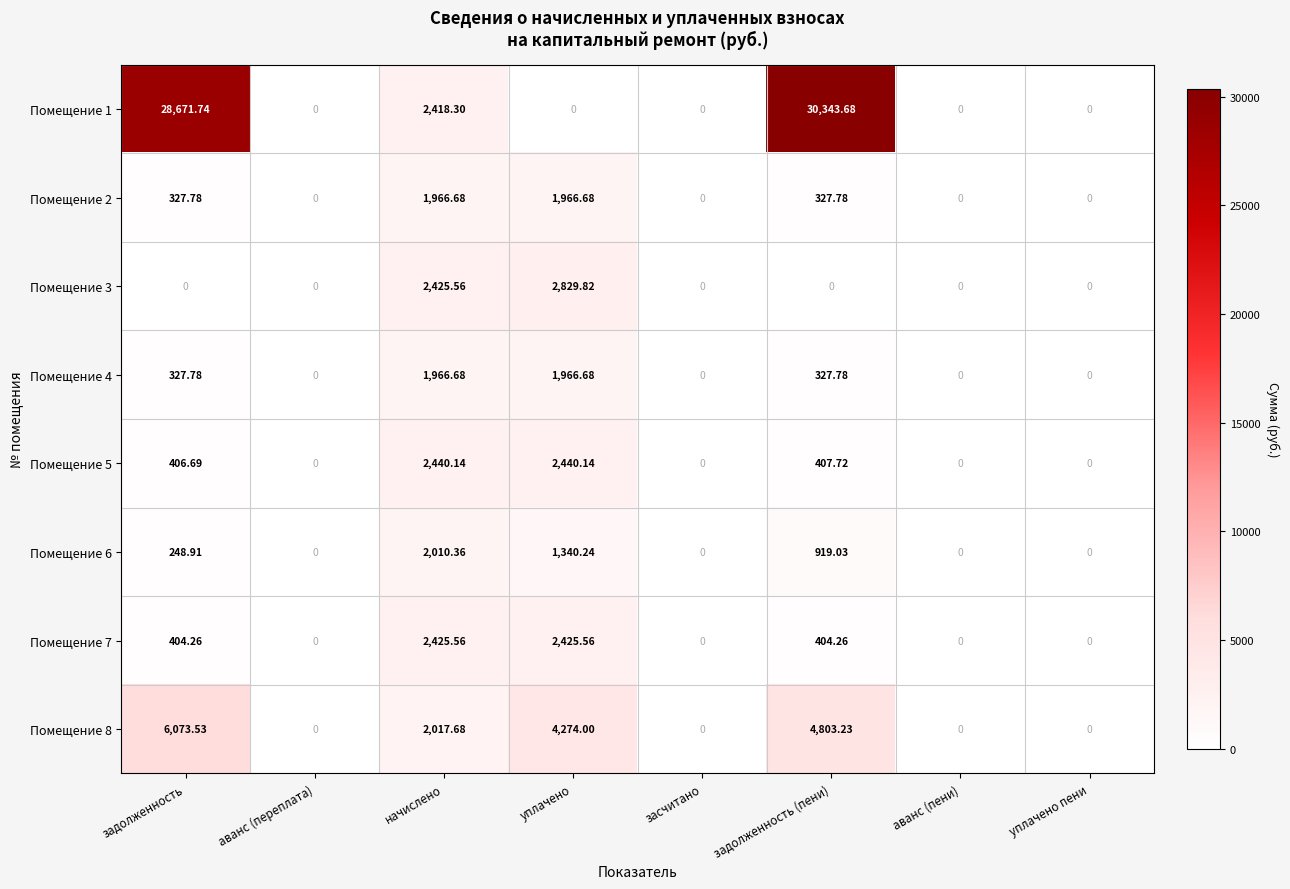

At which label does Помещение 8 first exceed 2017?

задолженность